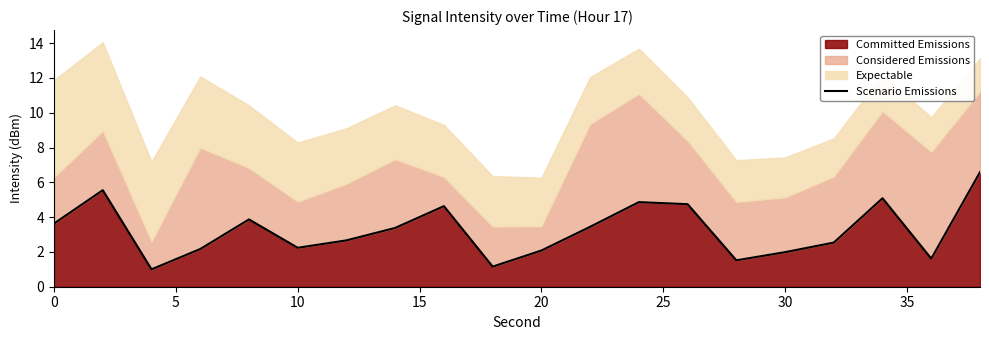

How many interior local valleys (lower than both neighbors) does the data have?

5